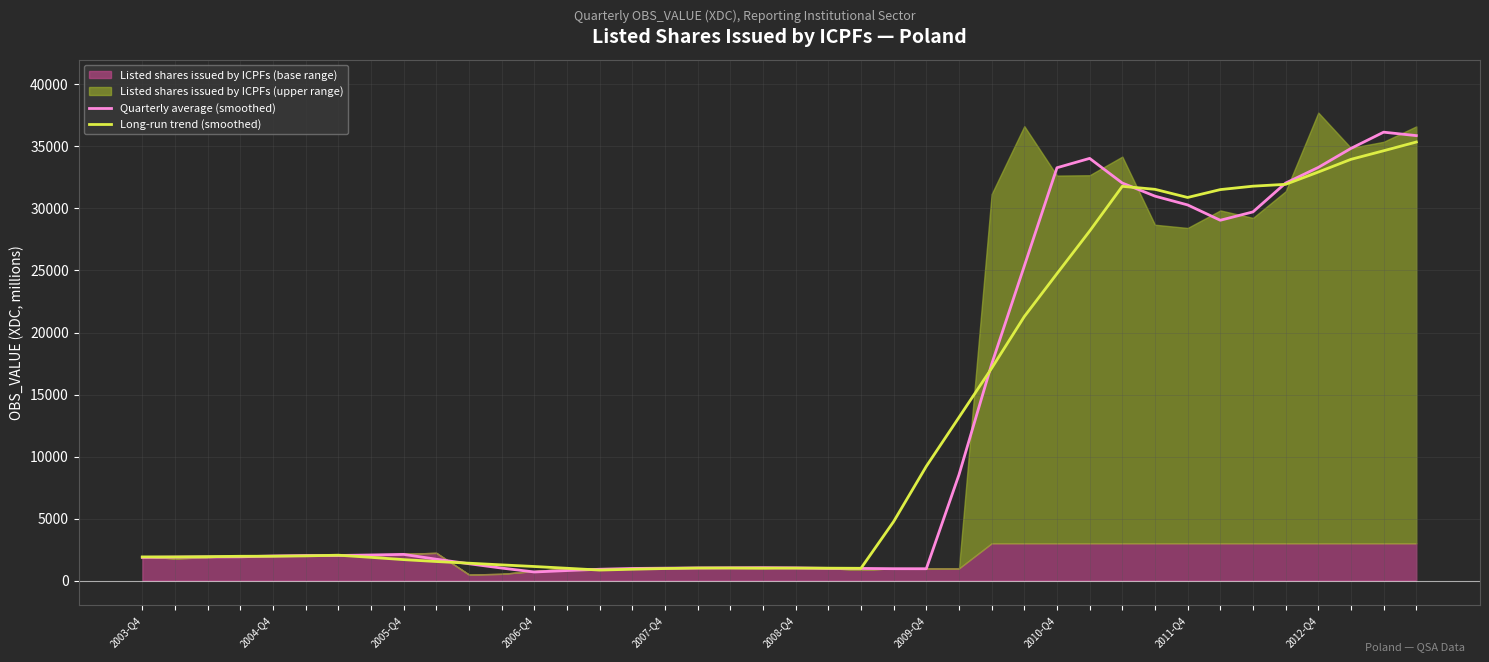

The value of Quarterly average (smoothed) at 31 is 10189.7. True or false?

False